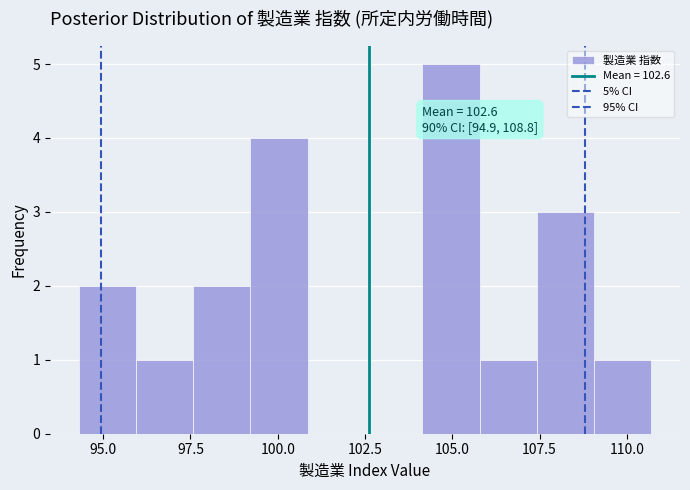

Around what value on the x-axis is the tallest bar? Give the approximate position of its centre, as read against the axis.

105.0